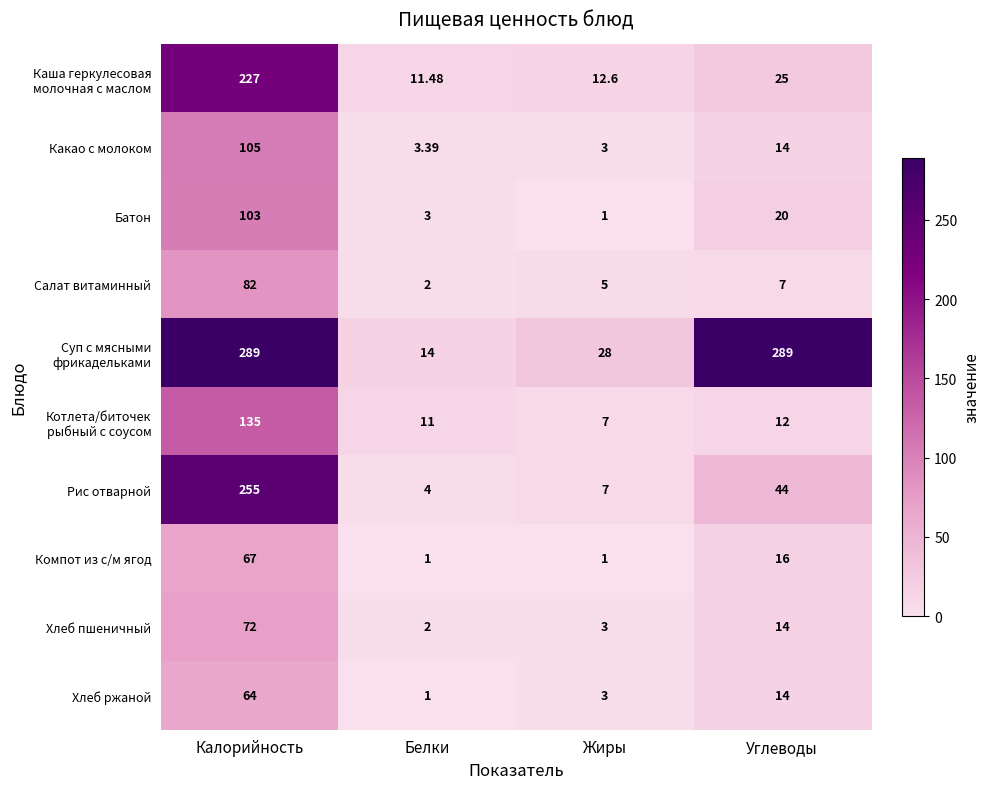

Which series changed the most between Калорийность and Углеводы?

Рис отварной